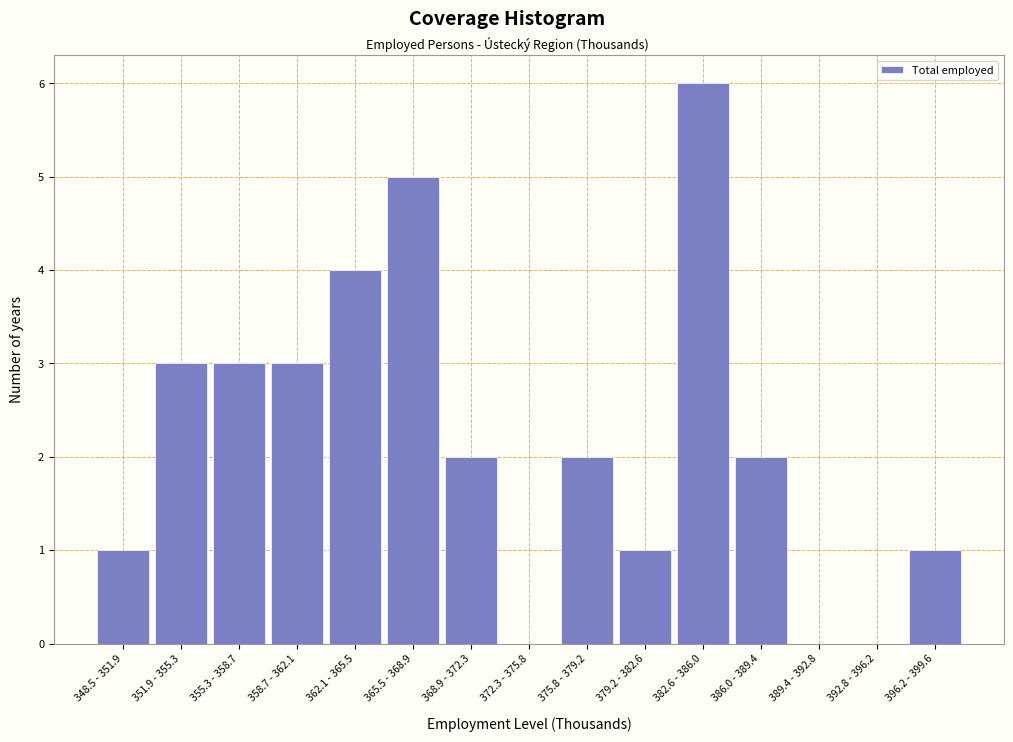

Reading right to left, transcribe all the data shown in this chart.

396.2 - 399.6=1	392.8 - 396.2=0	389.4 - 392.8=0	386.0 - 389.4=2	382.6 - 386.0=6	379.2 - 382.6=1	375.8 - 379.2=2	372.3 - 375.8=0	368.9 - 372.3=2	365.5 - 368.9=5	362.1 - 365.5=4	358.7 - 362.1=3	355.3 - 358.7=3	351.9 - 355.3=3	348.5 - 351.9=1